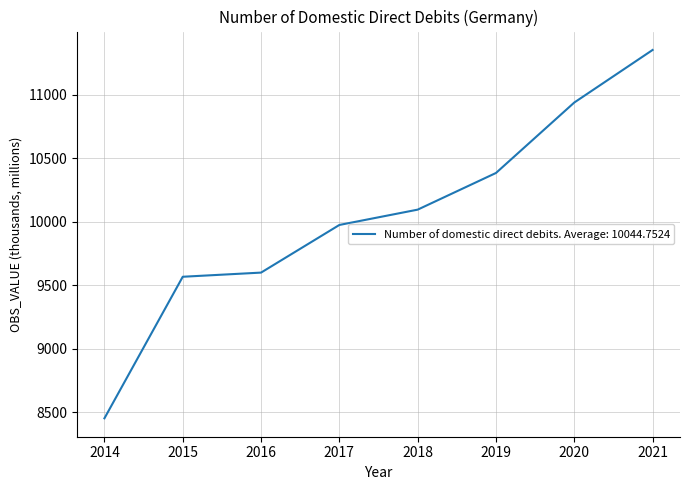

Approximately how many times larger is the value at 2018 compared to 2019?

1.0